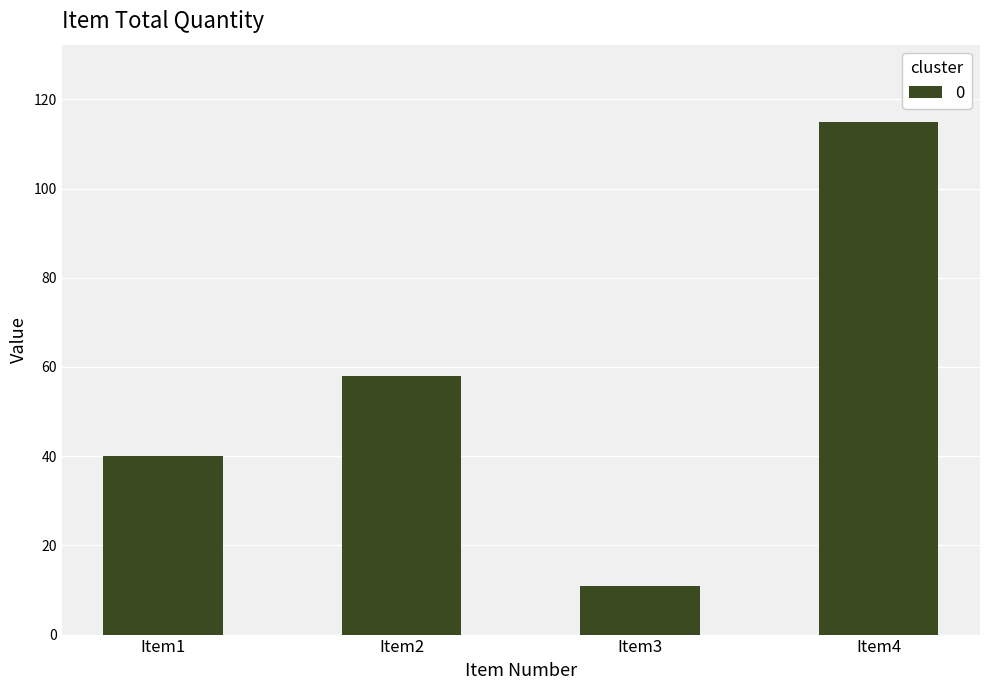

The chart shows a value of 90 at Item2. True or false?

False